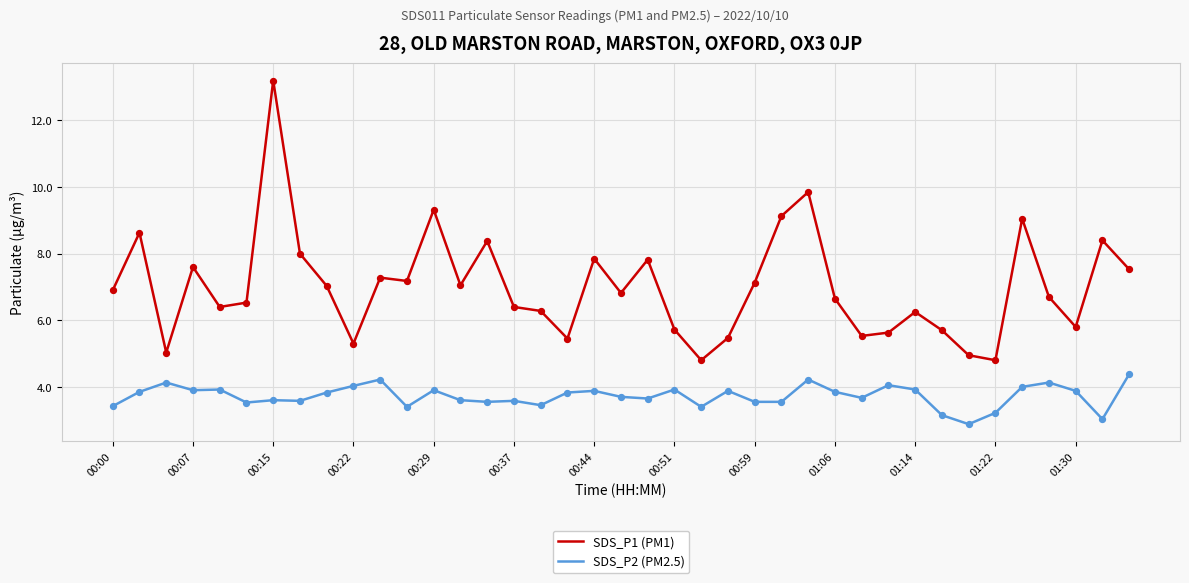

At how many categories does at least one series exceed 11?

1